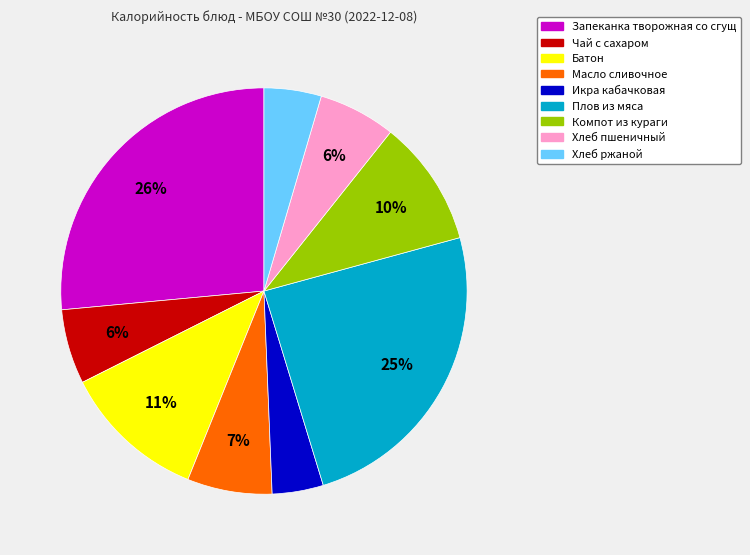

Does Компот из кураги account for over 50% of the chart?

No